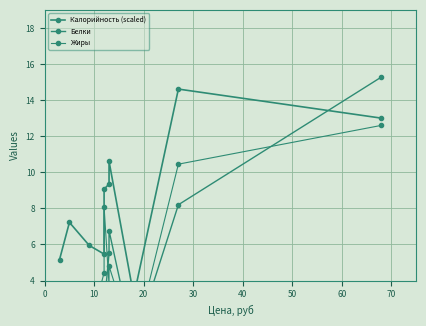

Which series has the largest range (max minus min)?

Белки